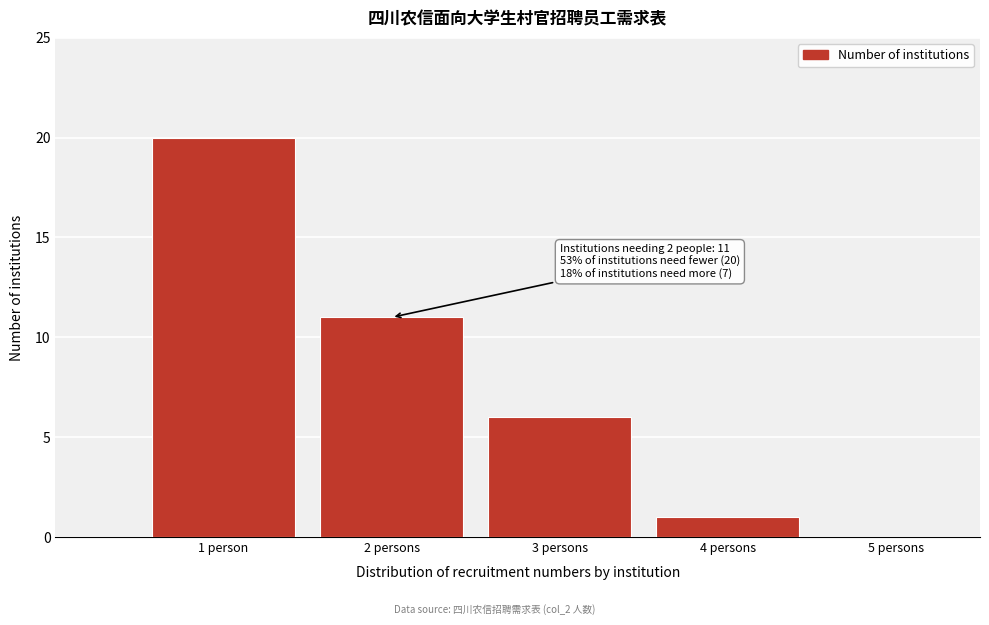

Reading left to right, extract all data points from this chart.

1 person=20	2 persons=11	3 persons=6	4 persons=1	5 persons=0